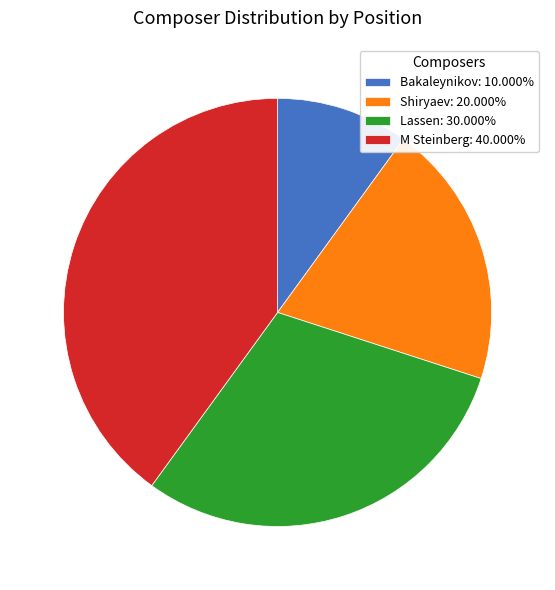

Does M Steinberg represent more than half of the total?

No